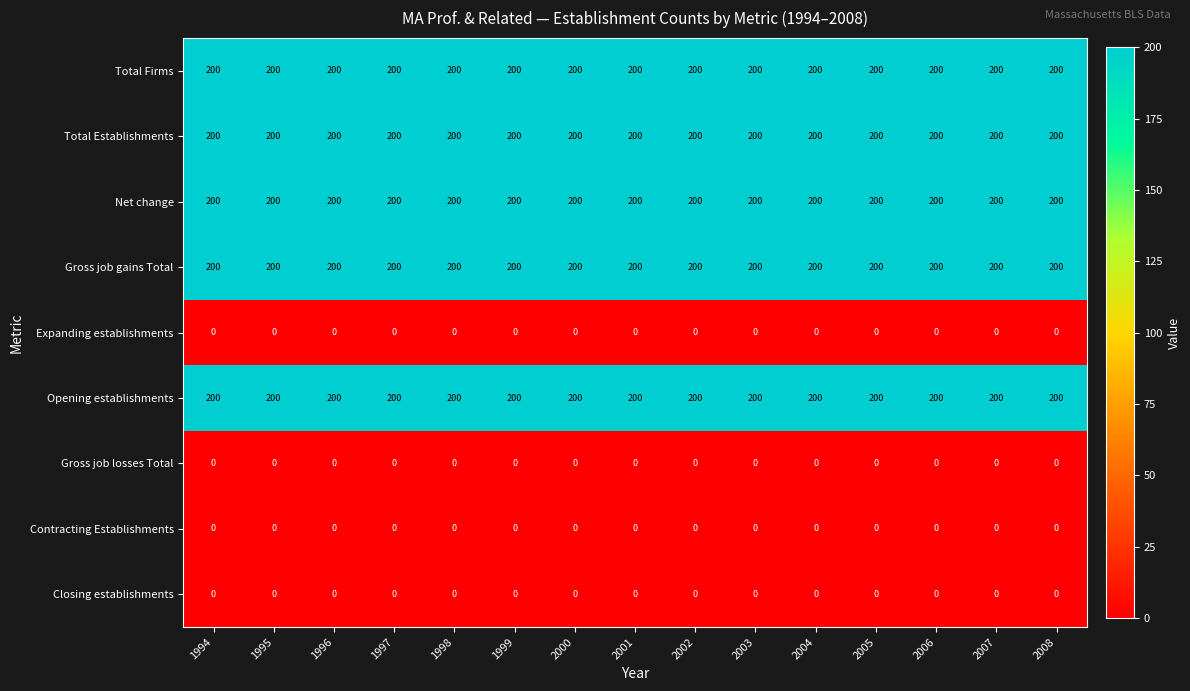

At how many categories does at least one series exceed 124?

15